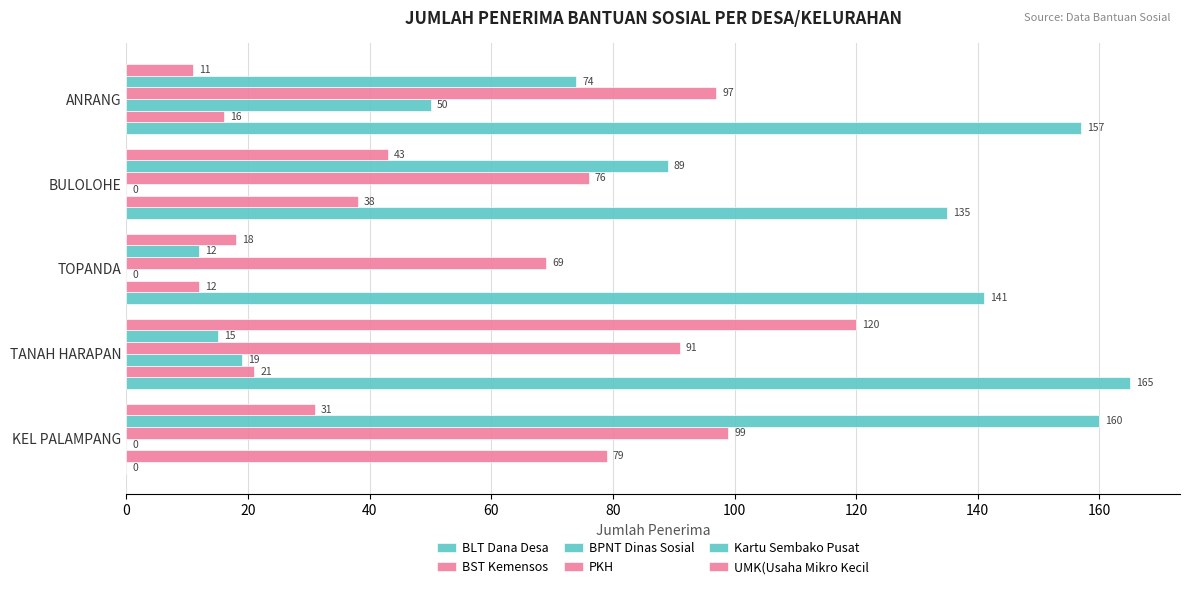

How many distinct data groups are displayed?

6